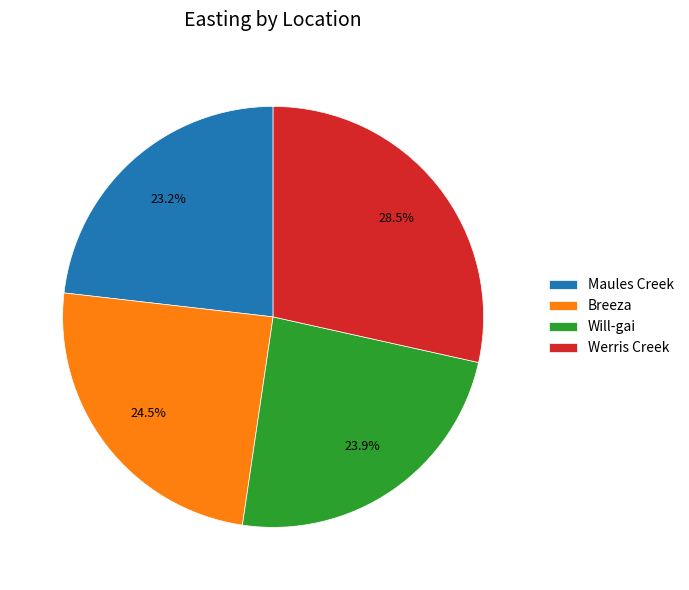

To the nearest percent, what is the combined percentage of Maules Creek and Breeza?

48%